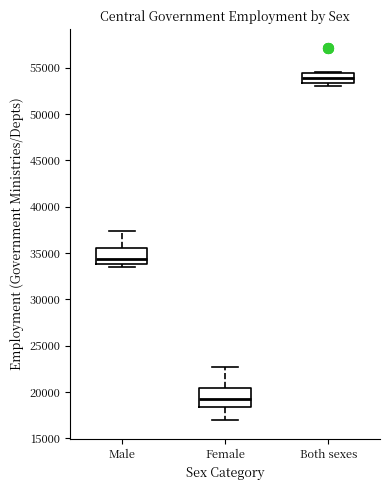

Reading left to right, read every box against the y-axis: the position of its median line, the range the box covers, and the ends of its whiskers. The values are not printed on the chart, so give them approximately, as read against the axis.

Male: median 34500, box 34000 to 35500, whiskers 33500 to 37500
Female: median 19000, box 18500 to 20500, whiskers 17000 to 22500
Both sexes: median 54000, box 53500 to 54500, whiskers 53000 to 54500